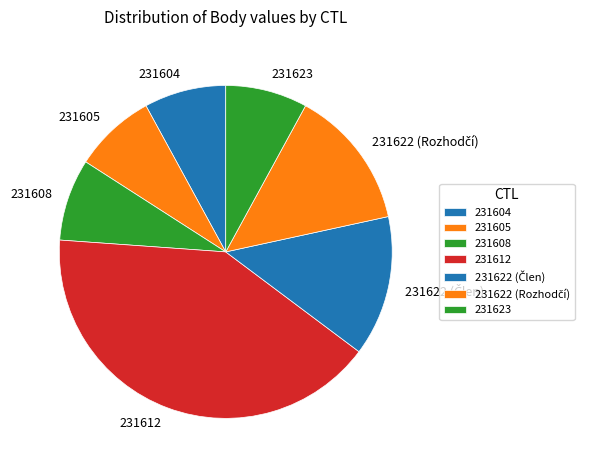

Is there a majority slice in this chart?

No